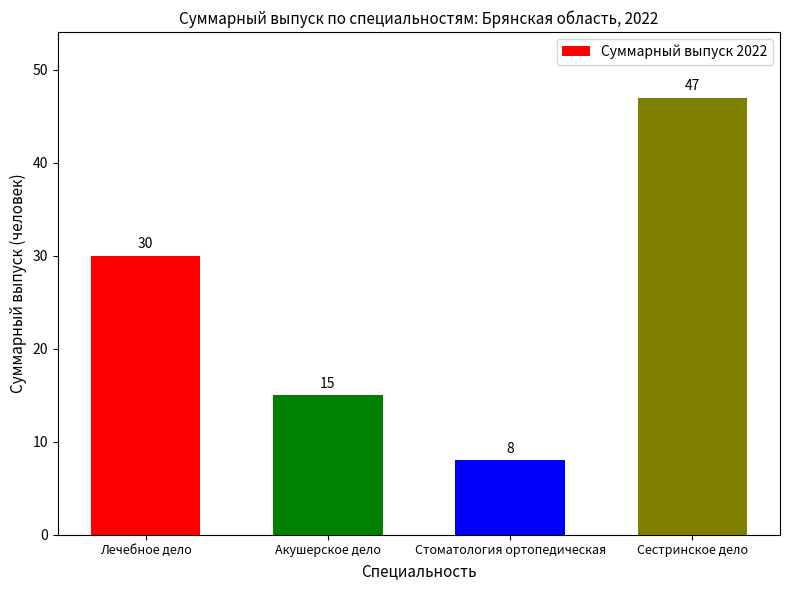

Are the bars grouped side by side (vs. stacked)?

No